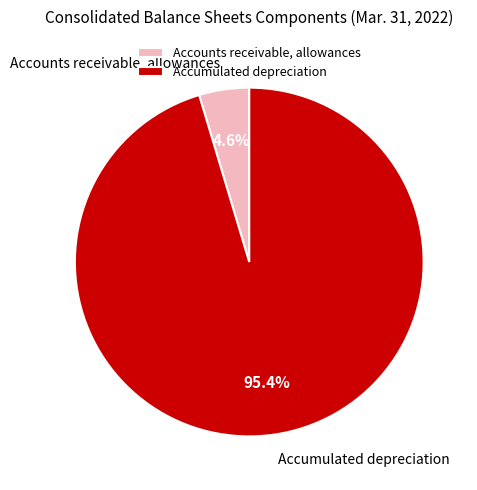

To the nearest percent, what is the difference between the Accumulated depreciation and Accounts receivable, allowances slice percentages?

91%